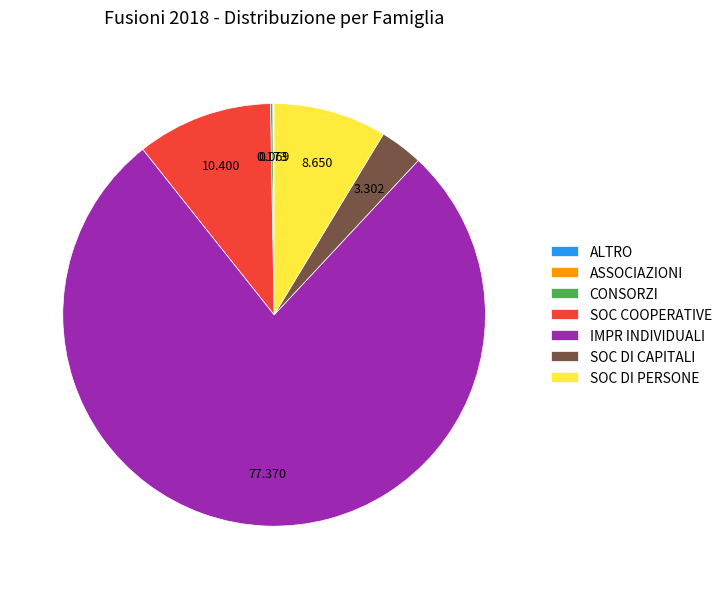

Which category has the biggest portion of the pie?

IMPR INDIVIDUALI